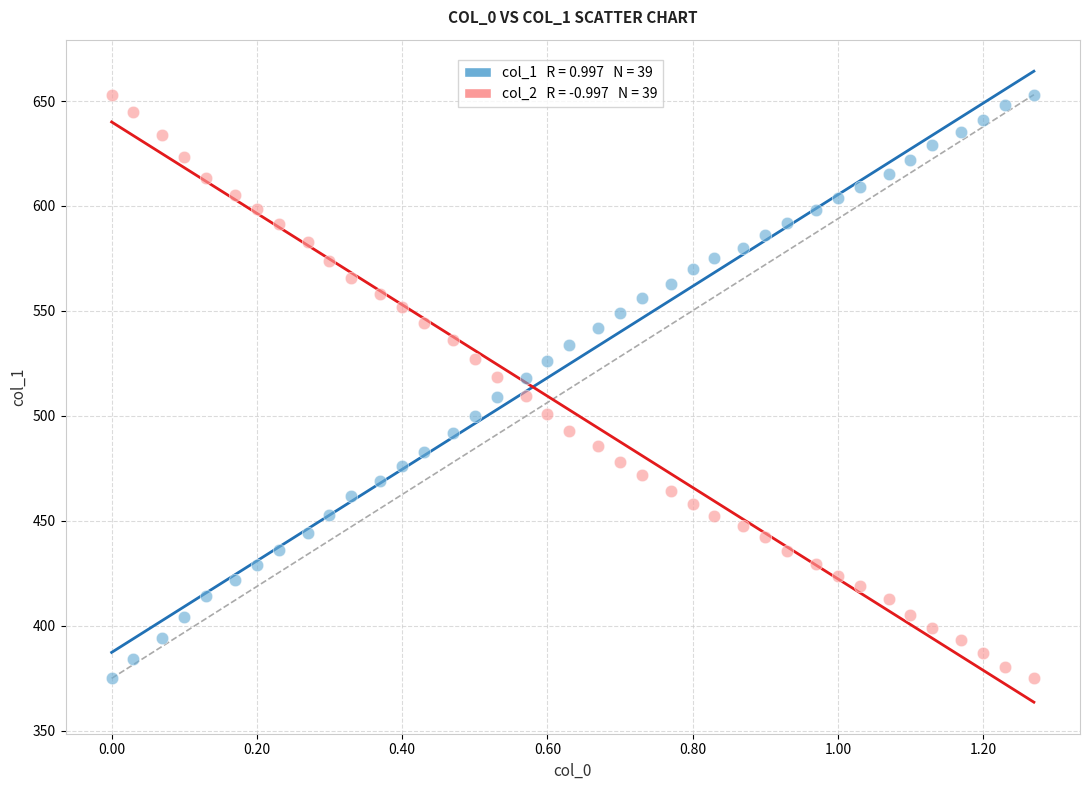

Across all data points, what is the range of Y values (max minus min)?

278.0